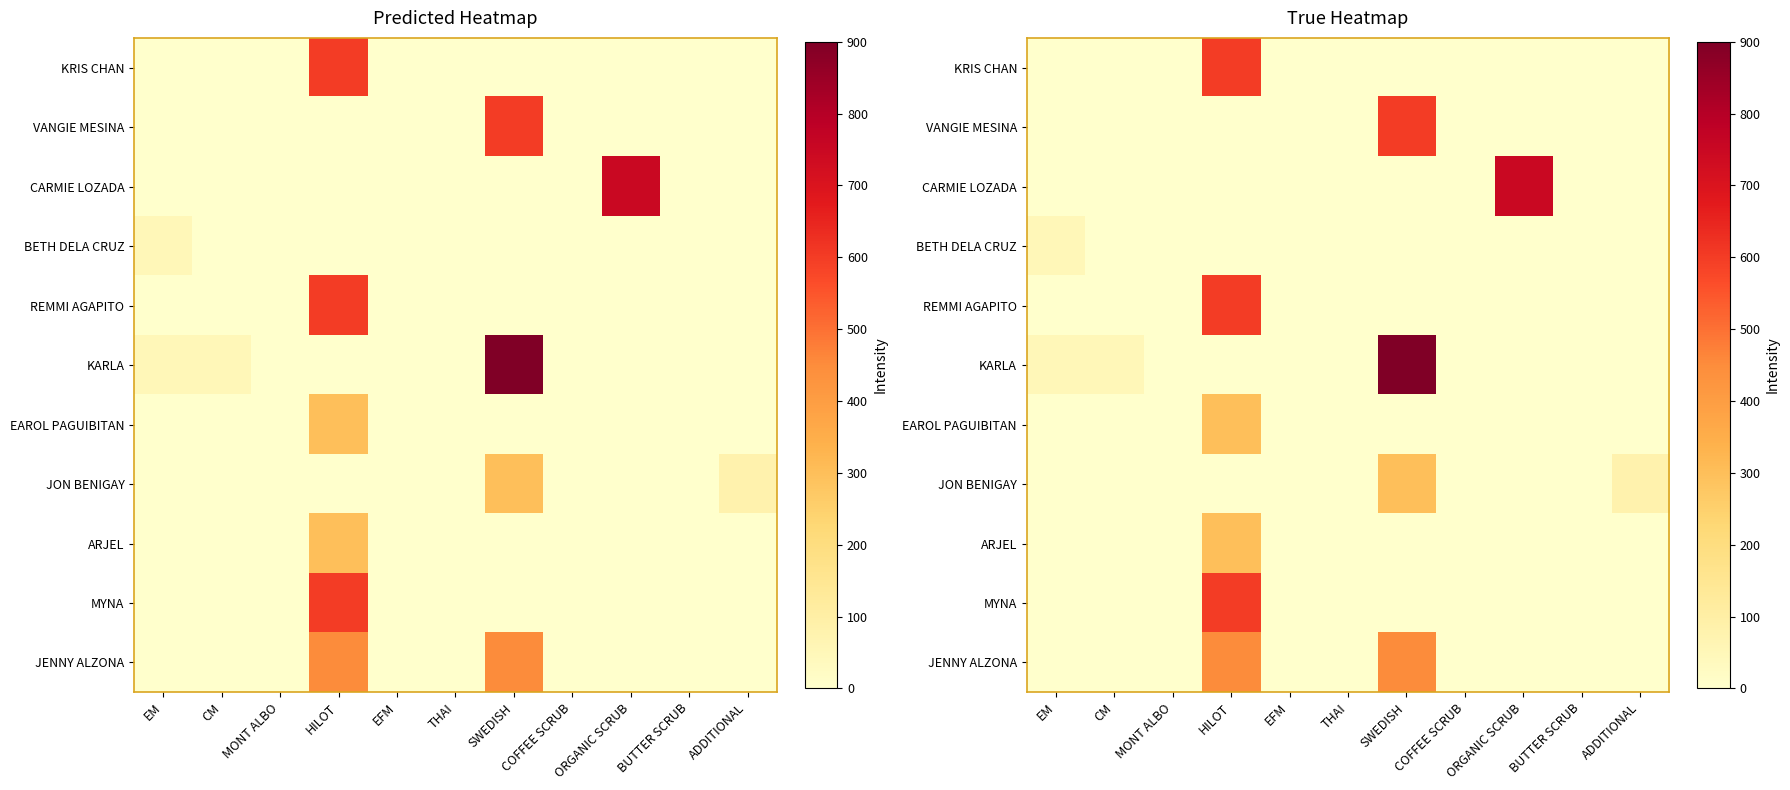

Where is KRIS CHAN nearest to the value 300?

EM